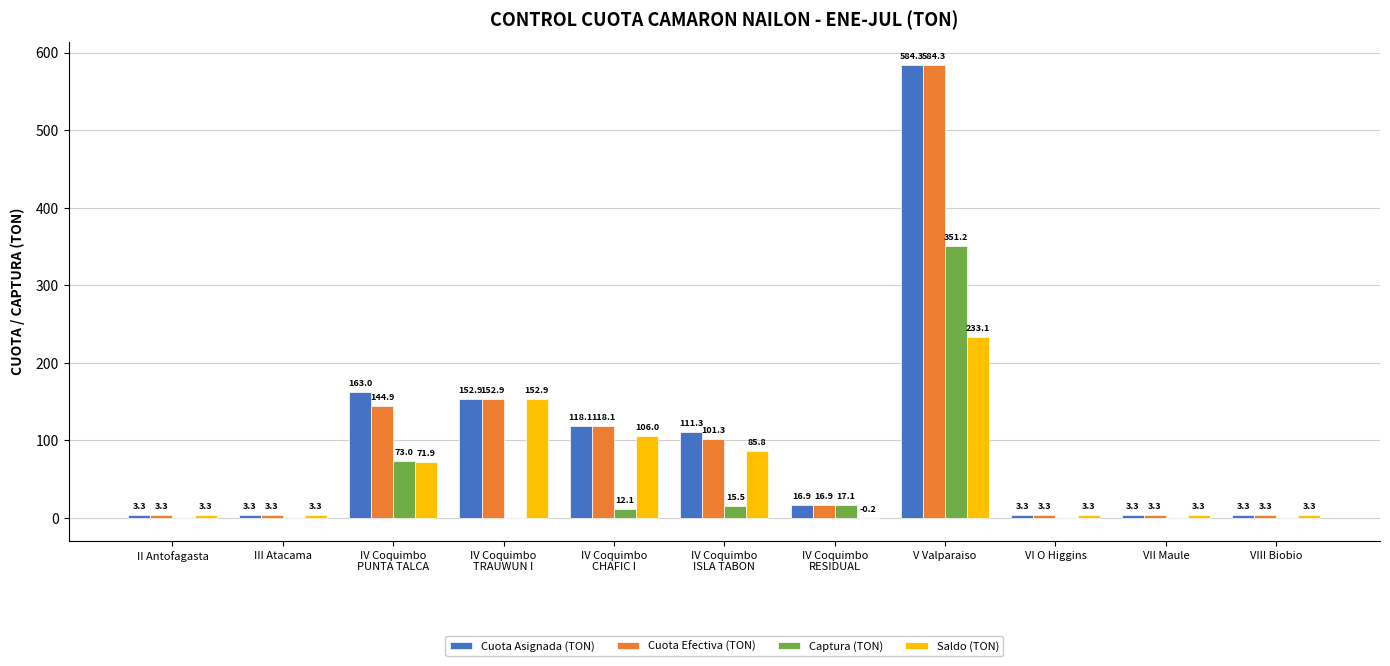

What is the maximum value shown in the chart?

584.3